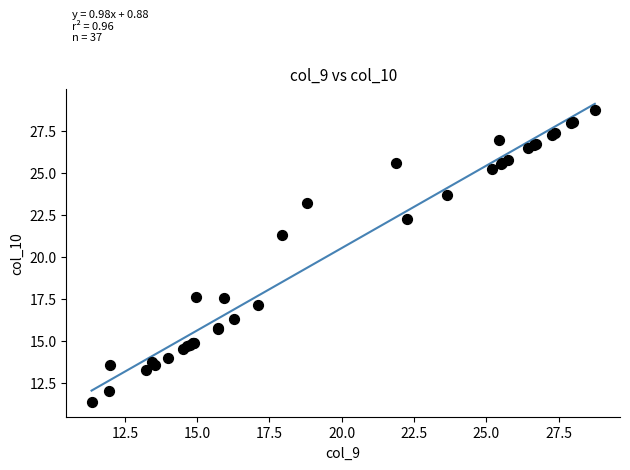

What Y value in the scatter plot is closest to 20?

21.3